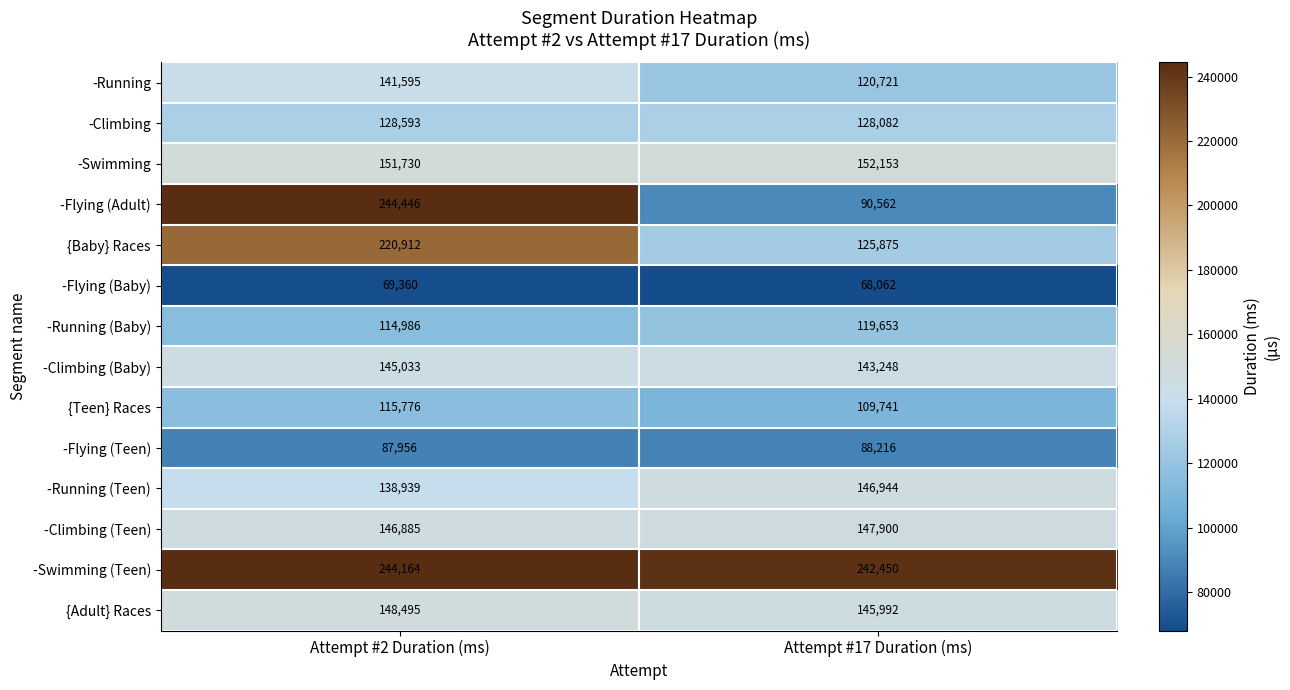

Reading left to right, transcribe all the data shown in this chart.

-Running: 141595	120721
-Climbing: 128593	128082
-Swimming: 151730	152153
-Flying (Adult): 244446	90562
{Baby} Races: 220912	125875
-Flying (Baby): 69360	68062
-Running (Baby): 114986	119653
-Climbing (Baby): 145033	143248
{Teen} Races: 115776	109741
-Flying (Teen): 87956	88216
-Running (Teen): 138939	146944
-Climbing (Teen): 146885	147900
-Swimming (Teen): 244164	242450
{Adult} Races: 148495	145992